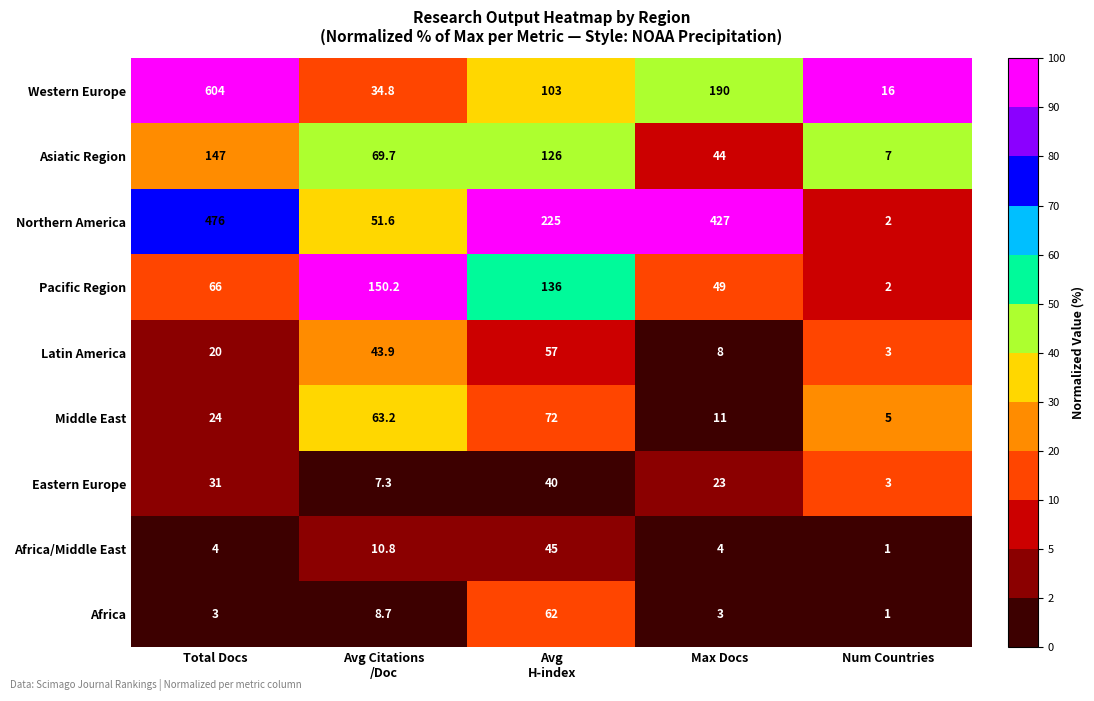

How many categories are shown in the chart?

5